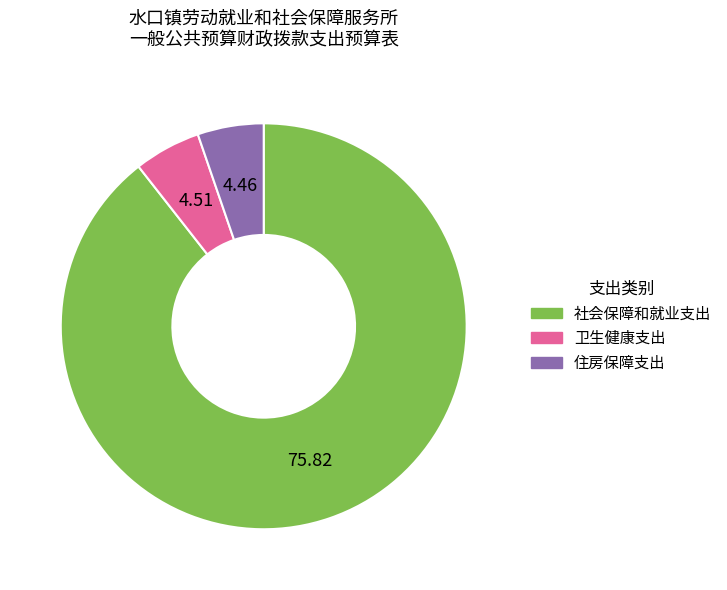

Approximately how many times larger is the value at 住房保障支出 compared to 卫生健康支出?

1.0